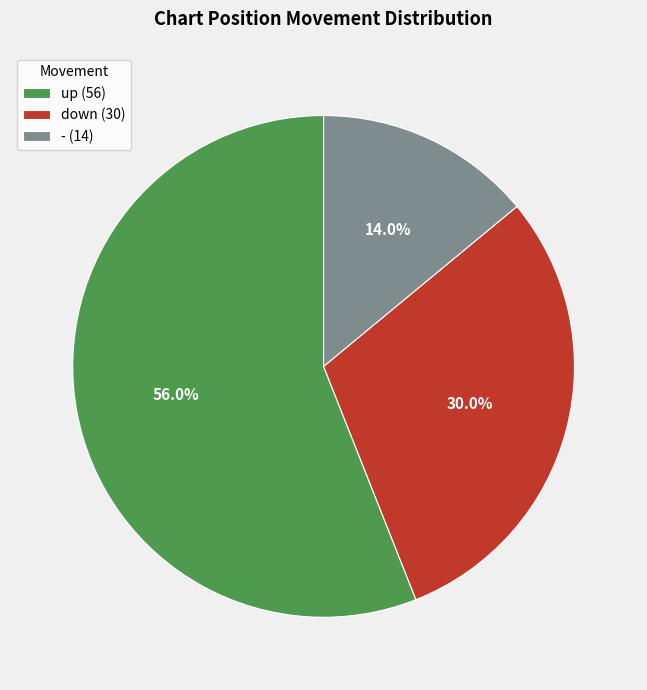

Count the number of slices in the pie.

3